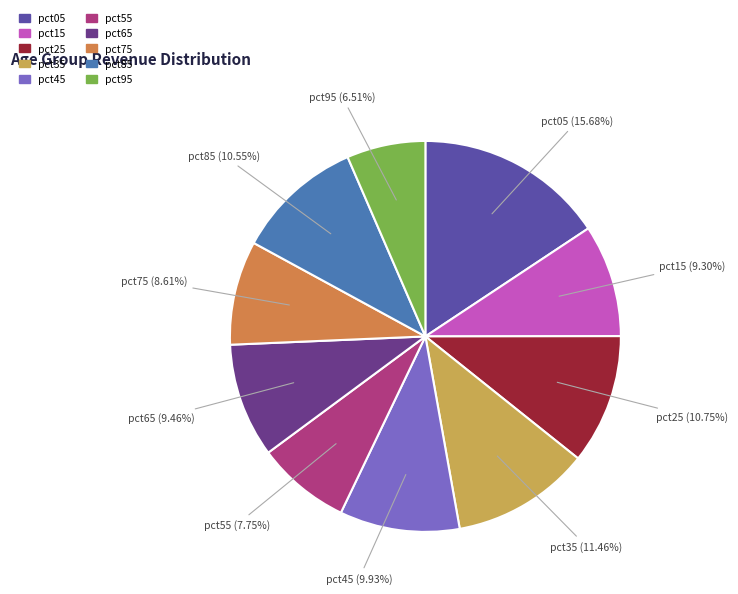

True or false: pct35 accounts for 11% of the total.

True